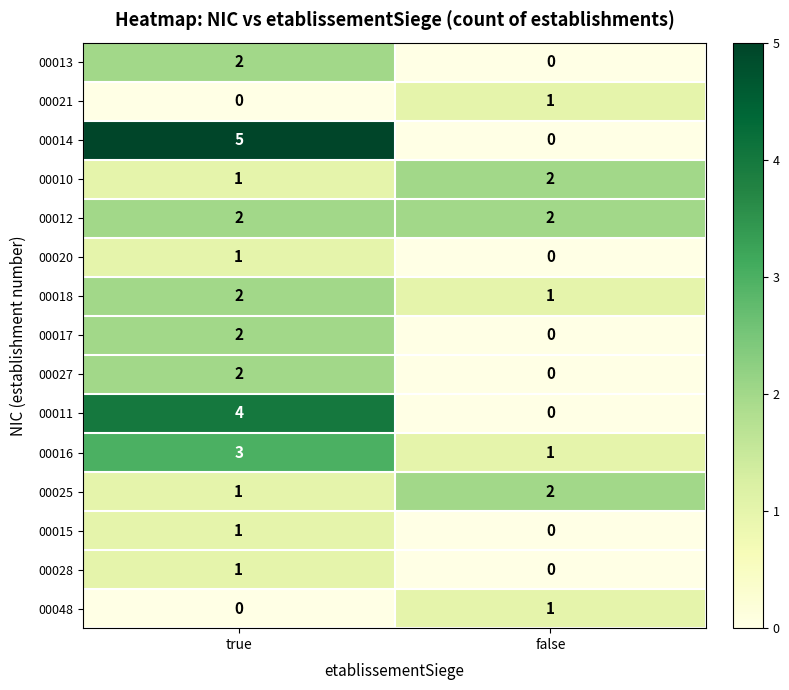

Count the number of data series in this chart.

15